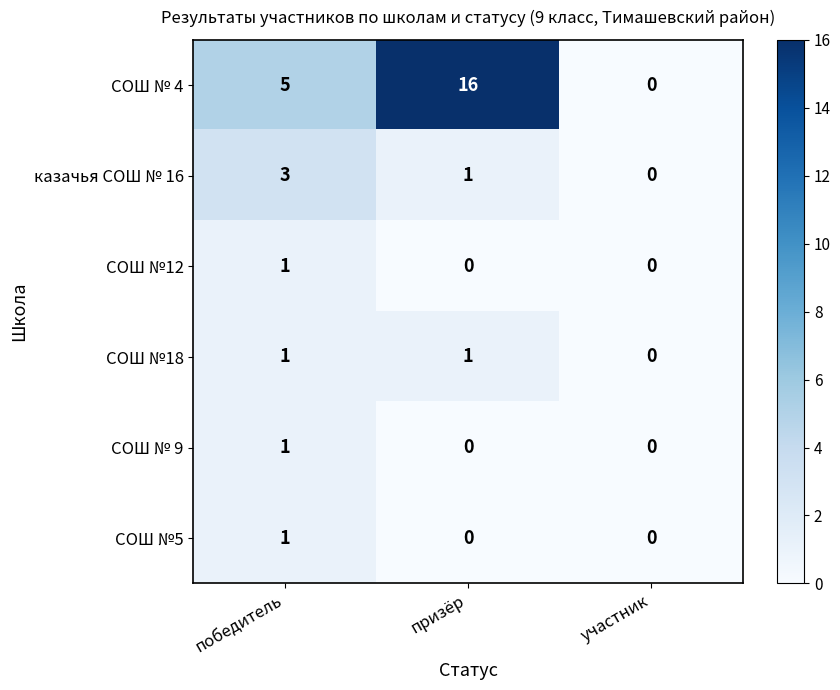

How many СОШ №18 values are between 0 and 1?

3